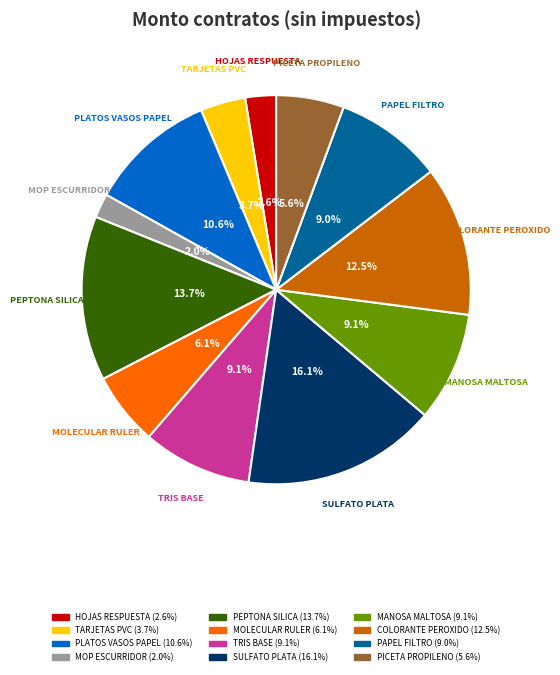

What is the total percentage of PEPTONA SILICA and MANOSA MALTOSA?

22.8%